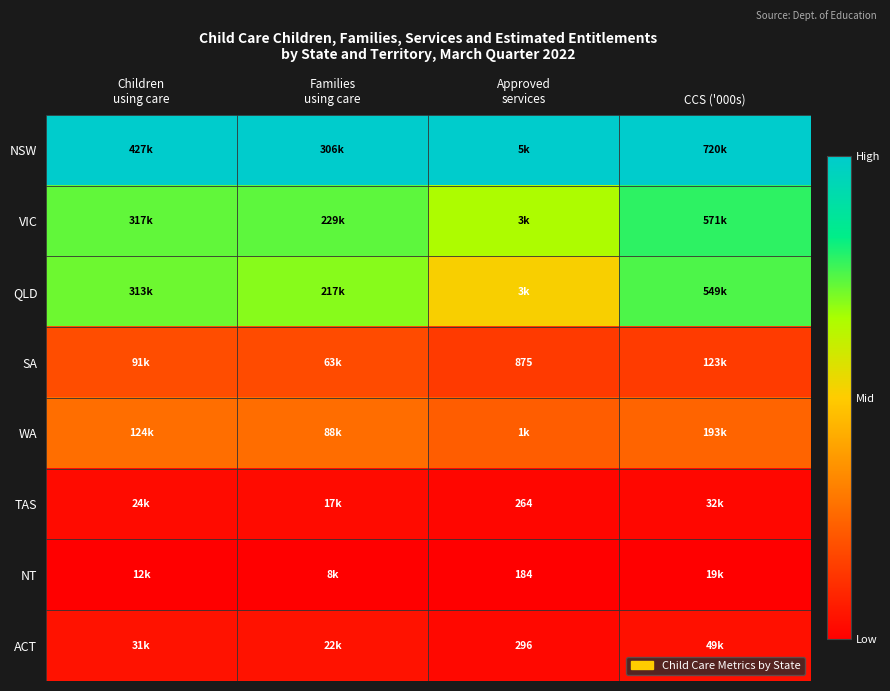

Count the number of categories in the chart.

4